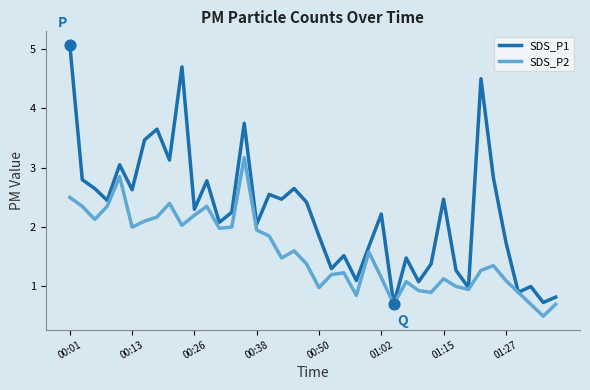

Which series has the largest range (max minus min)?

SDS_P1